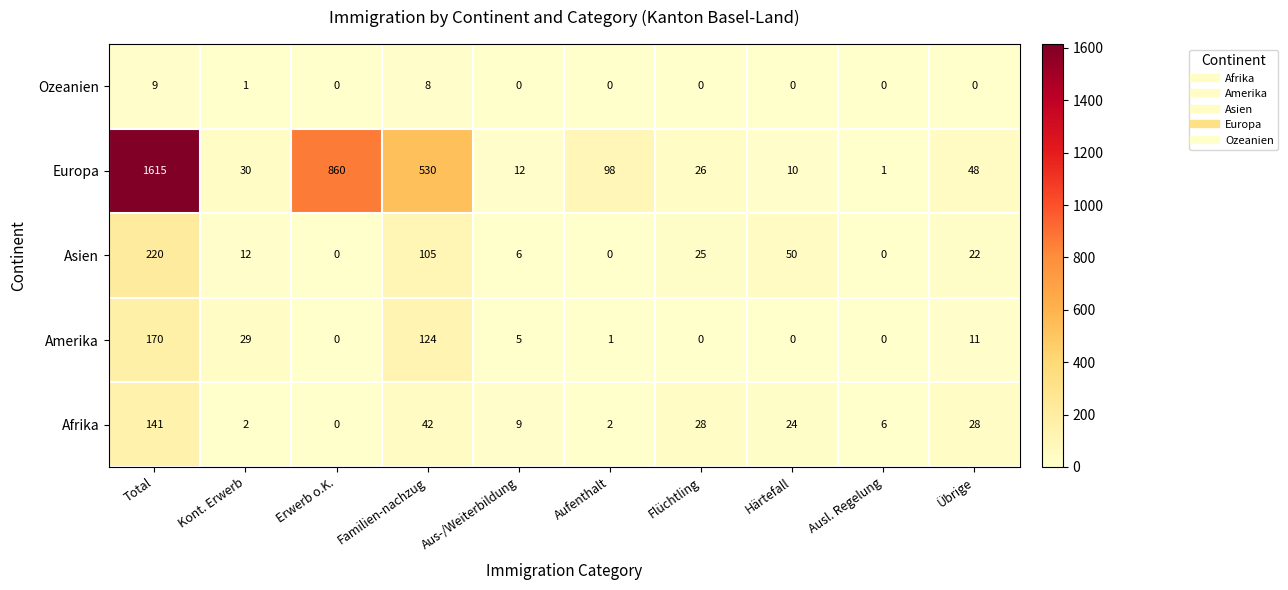

True or false: Ozeanien has a value of 0 at Erwerb o.K..

True